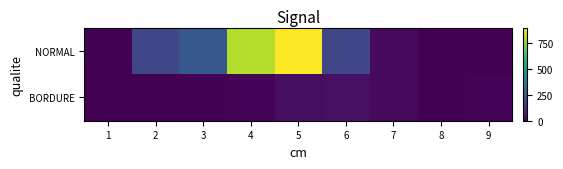

Reading right to left, extract all data points from this chart.

NORMAL: 9=0	8=2	7=22	6=194	5=904	4=802	3=250	2=192	1=4
BORDURE: 9=8	8=6	7=24	6=41	5=35	4=9	3=5	2=0	1=0